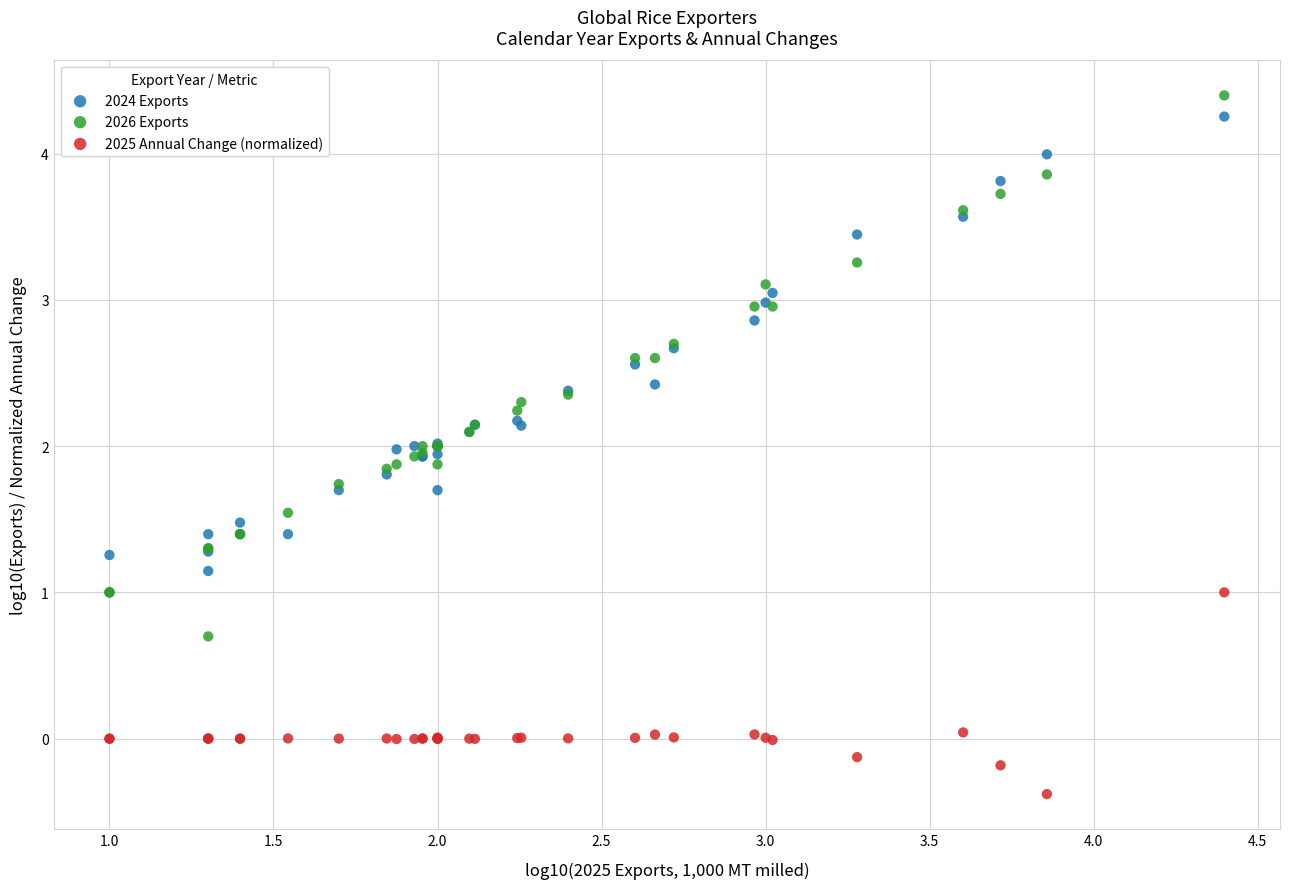

Which series has the largest Y range (max minus min)?

2026 Exports